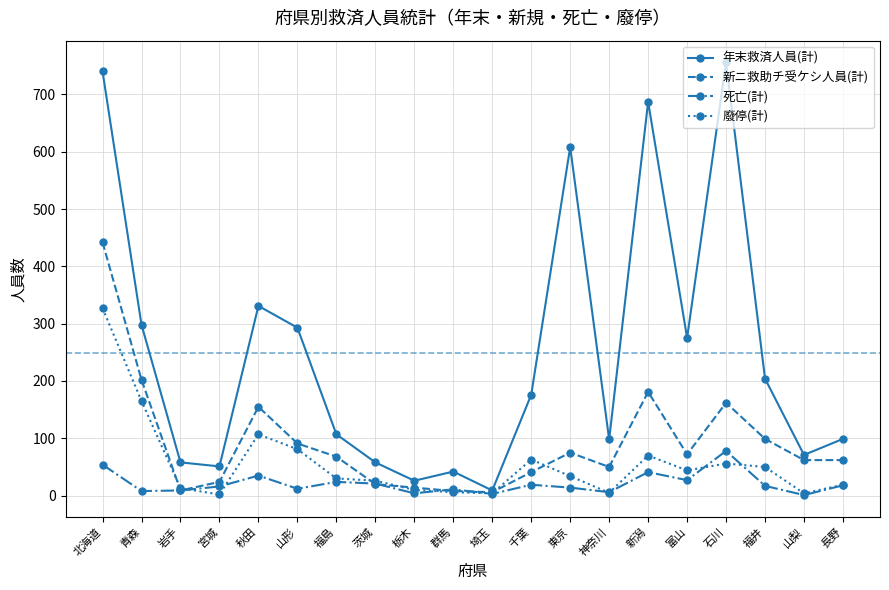

Rank the series by their maximum value, from highest to lowest.

年末救済人員(計), 新ニ救助チ受ケシ人員(計), 廢停(計), 死亡(計)